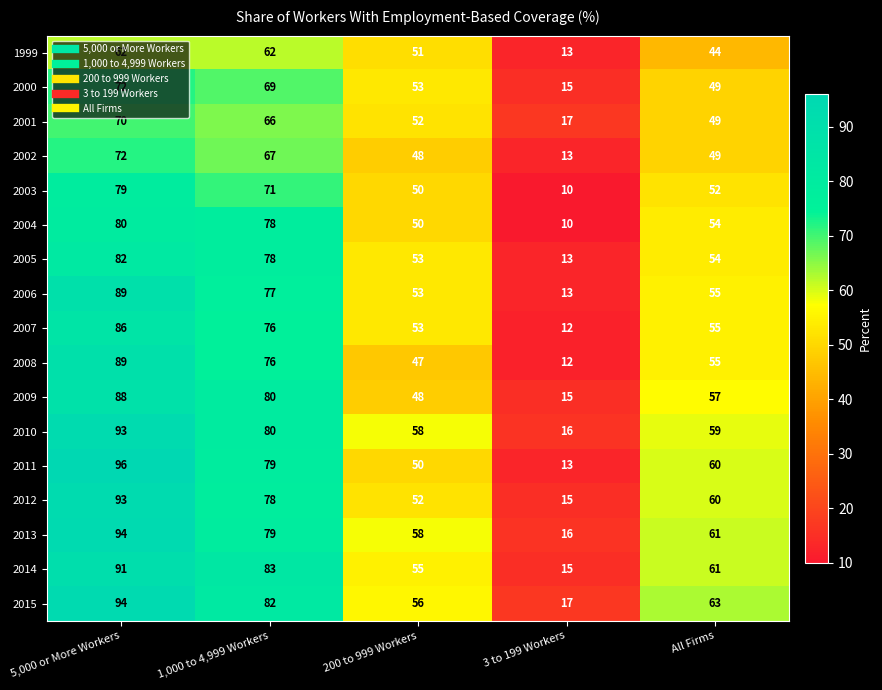

What is the difference between the maximum and minimum values in the 2012 series?

78